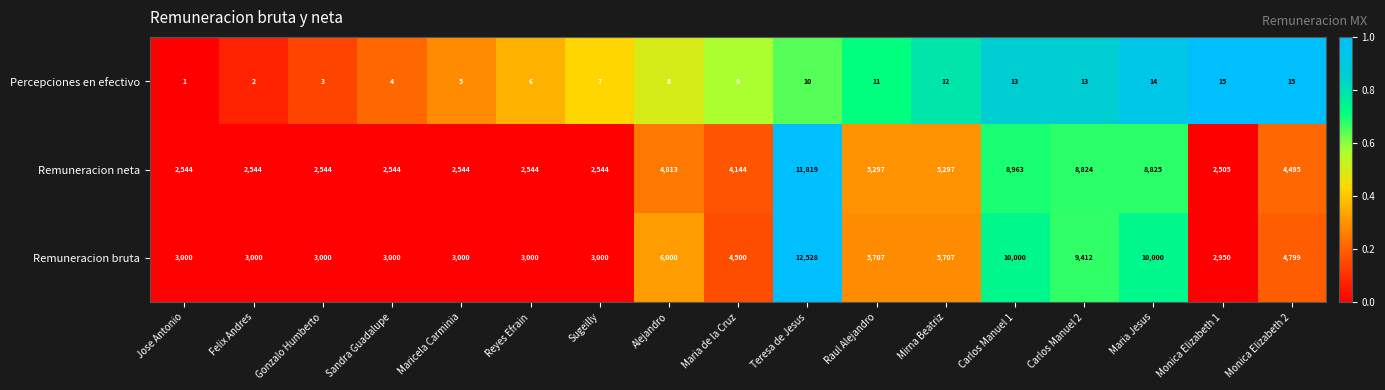

Which series has the widest spread of values?

Remuneracion bruta